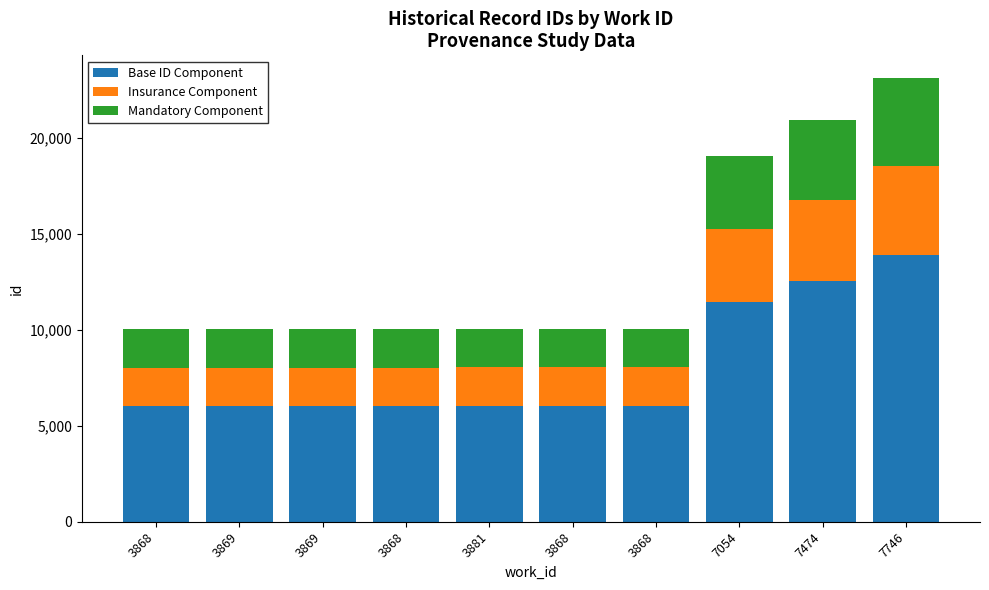

What are all the series names shown in the legend?

Base ID Component, Insurance Component, Mandatory Component